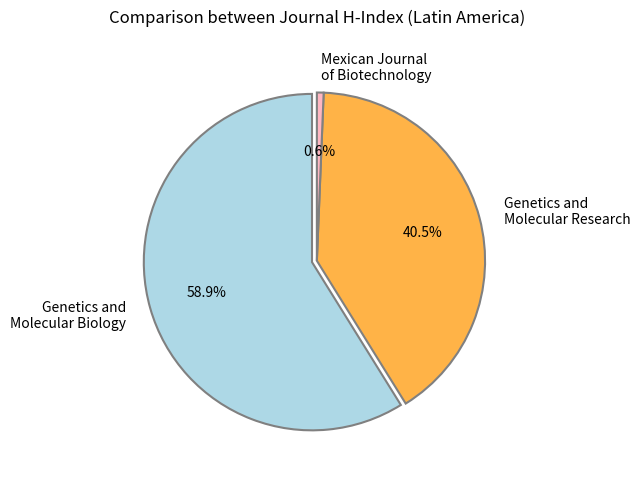

Rank the categories by value from lowest to highest.

Mexican Journal of Biotechnology, Genetics and Molecular Research, Genetics and Molecular Biology